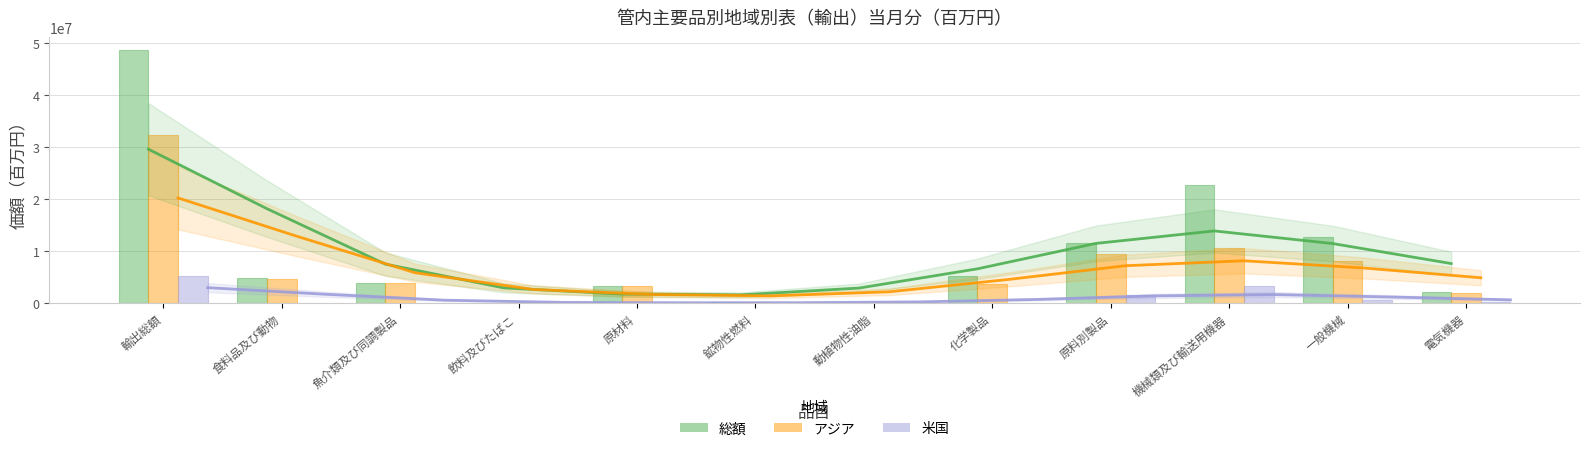

At which category is the sum across all series the highest?

輸出総額